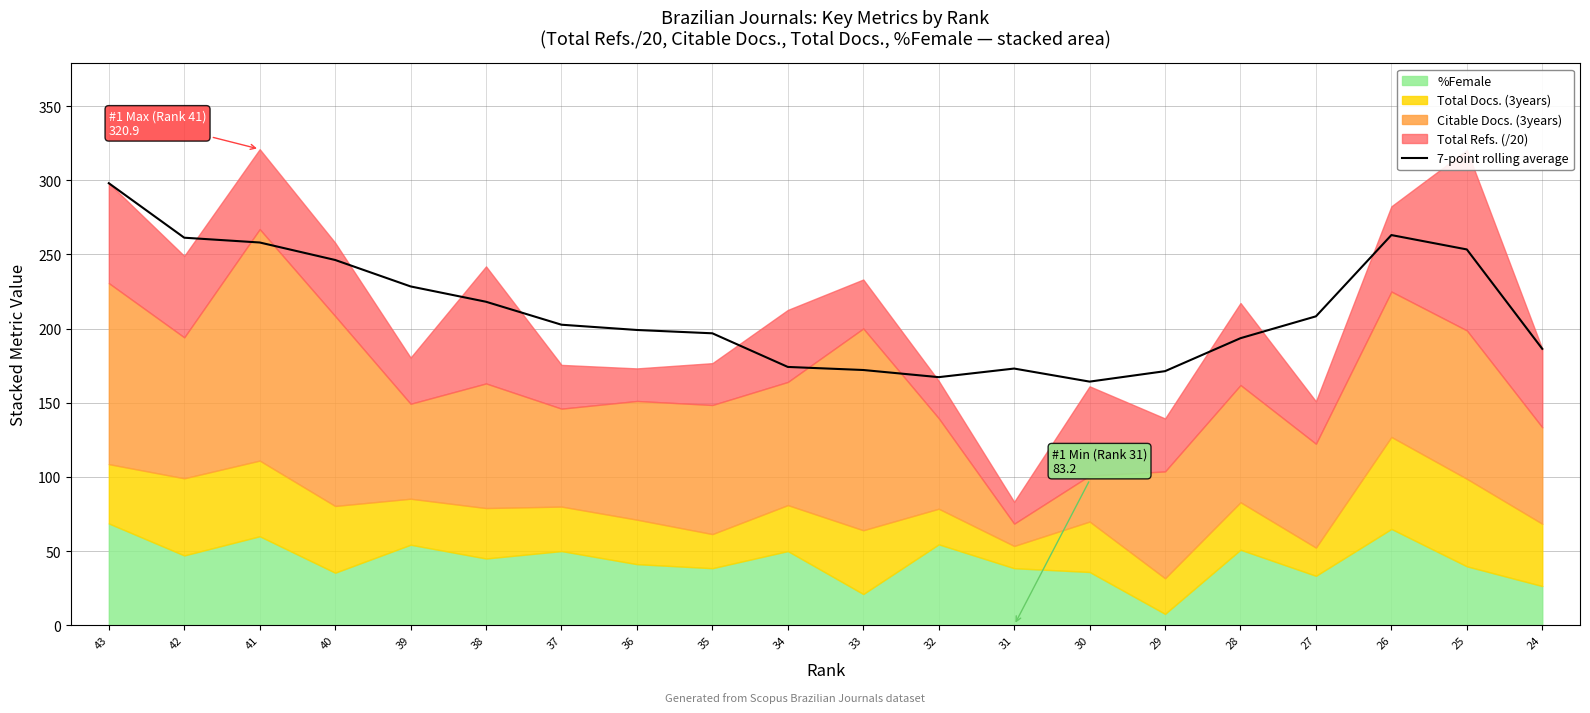

What is the value of the 5th point from the left?

228.4